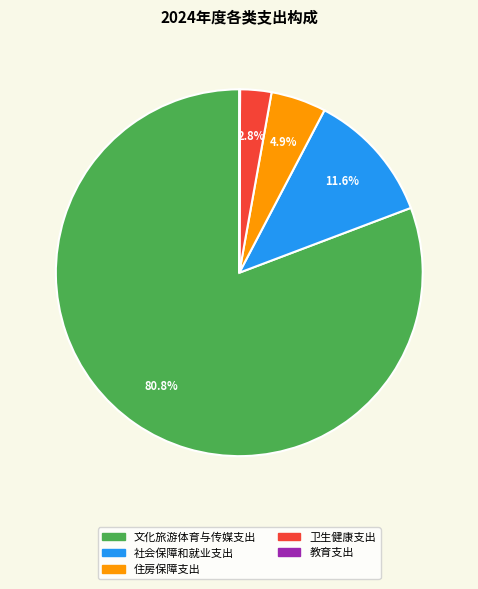

Which category has the biggest portion of the pie?

文化旅游体育与传媒支出